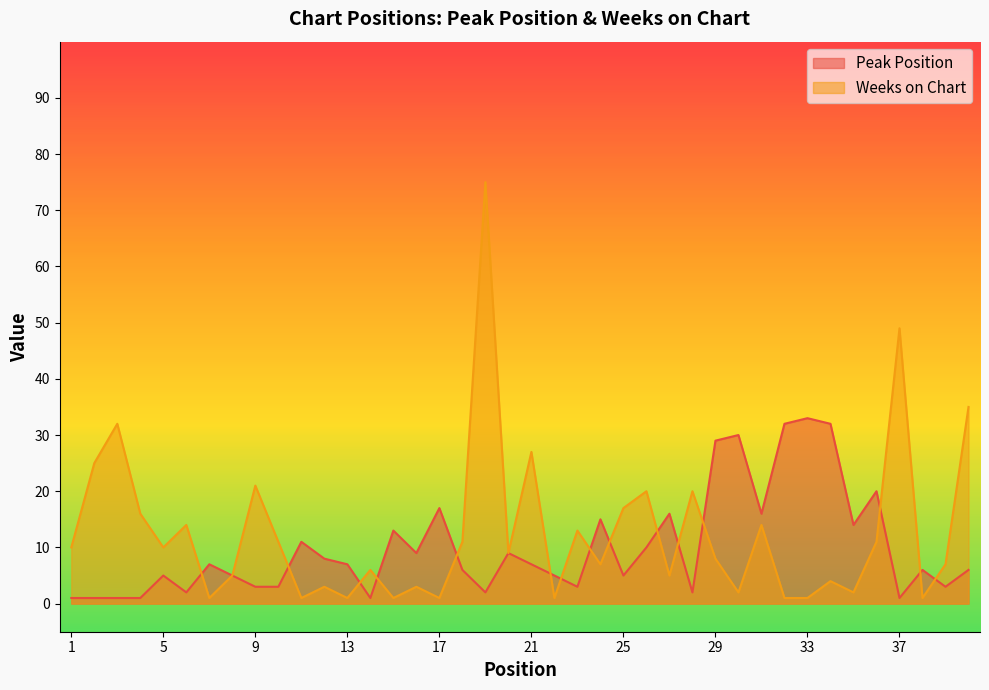

How many data points in Weeks on Chart are less than 9?

20